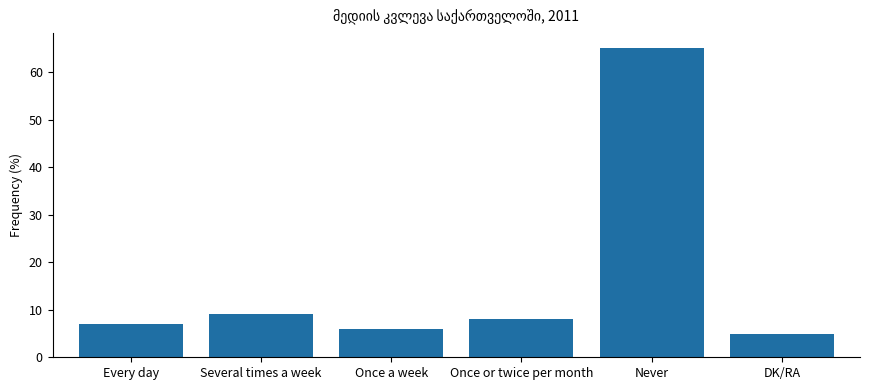

What is the approximate value at Once a week, to the nearest 5?

5